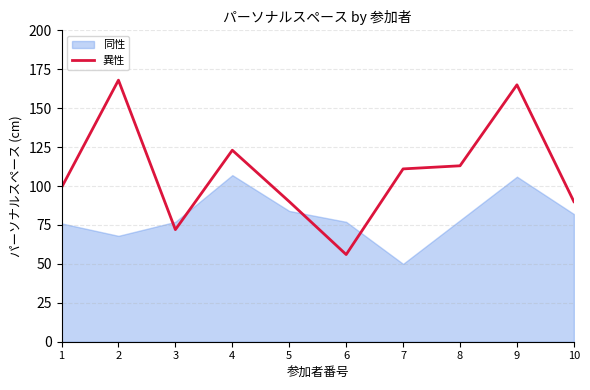

What is the lowest value of the 異性 series?

56